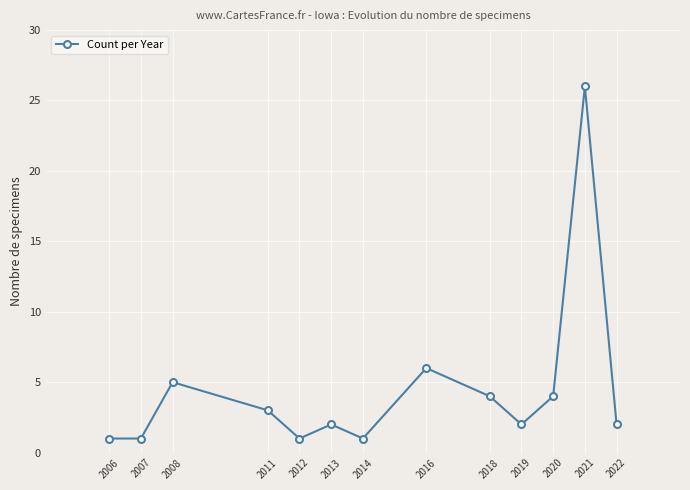

Reading left to right, what are all the values shown in this chart?

2006=1	2007=1	2008=5	2011=3	2012=1	2013=2	2014=1	2016=6	2018=4	2019=2	2020=4	2021=26	2022=2